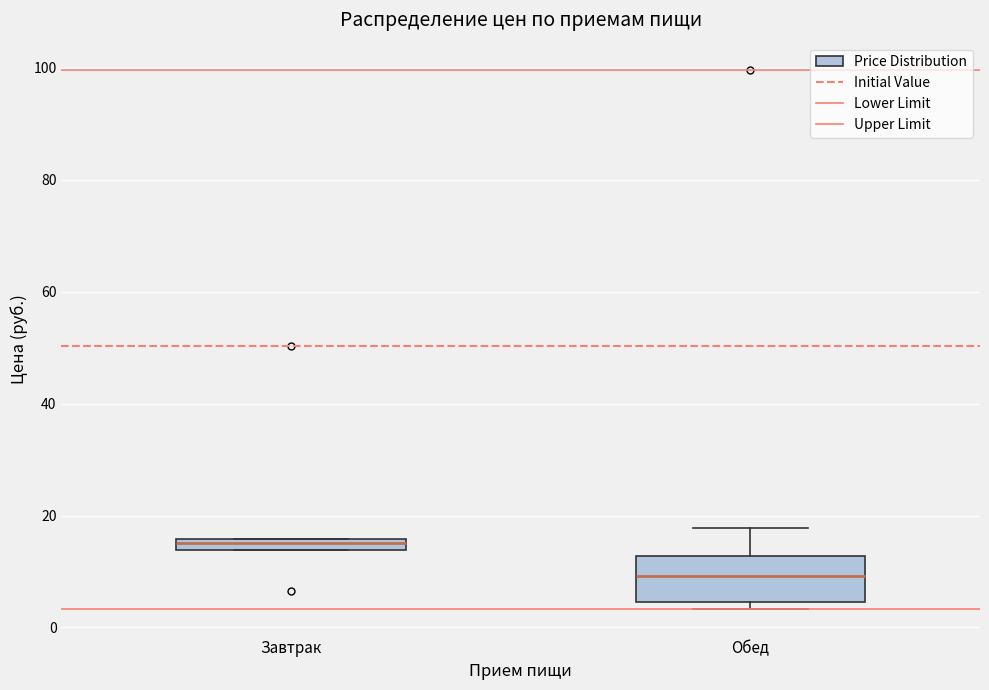

Which box is the tallest, from its lower edge to its upper edge?

Обед